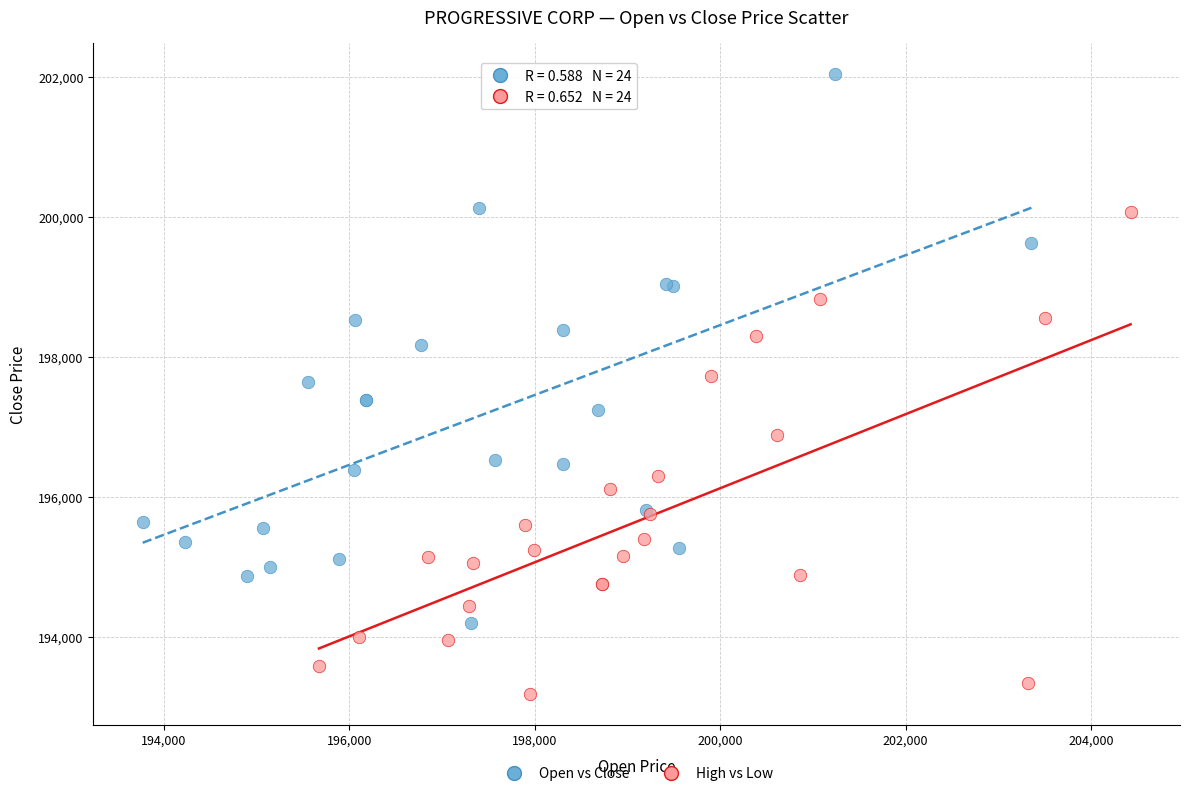

Which series has the widest spread of Y values?

Open vs Close